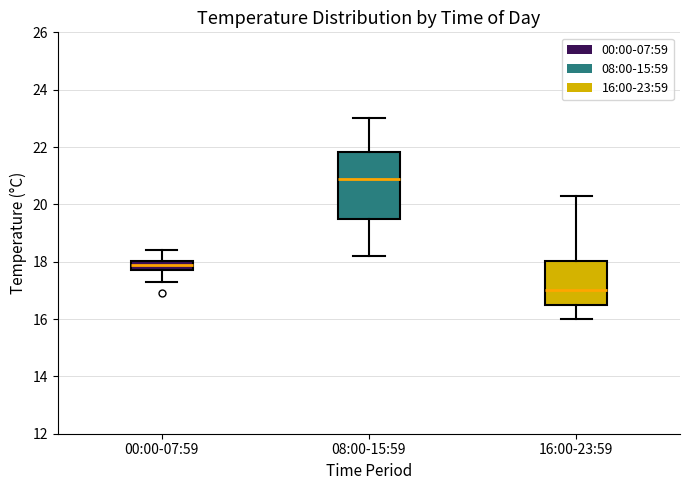

Where is the lower edge of the box for 08:00-15:59 on the y-axis? The values are not printed on the chart, so give them approximately, as read against the axis.

19.6